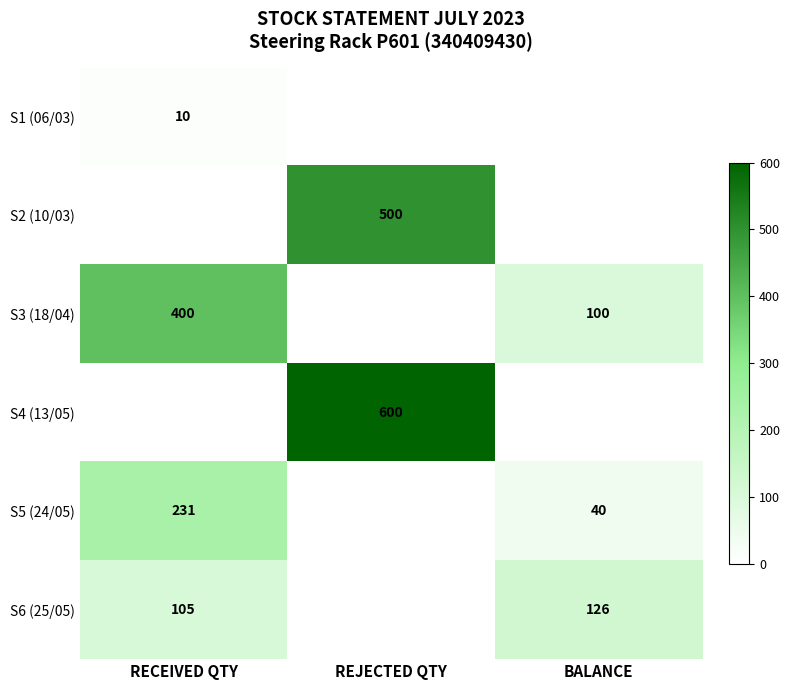

The S3 (18/04) series shows 126 at RECEIVED QTY. True or false?

False